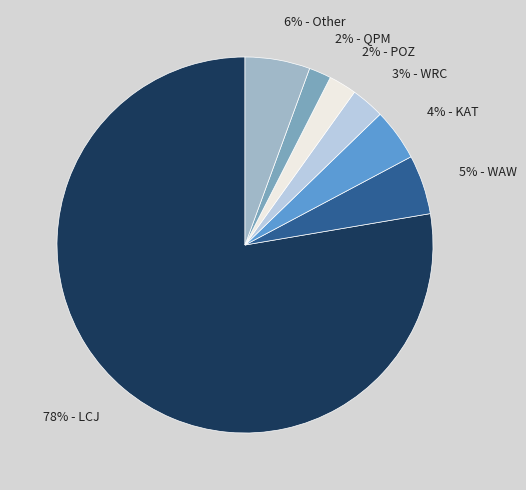

To the nearest percent, what is the difference between the largest and smallest slice percentages?

76%